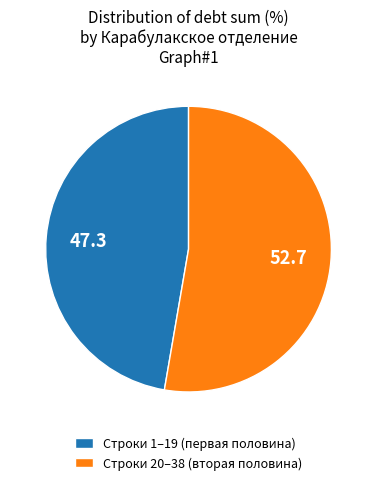

Is there any slice that represents more than half of the pie?

Yes